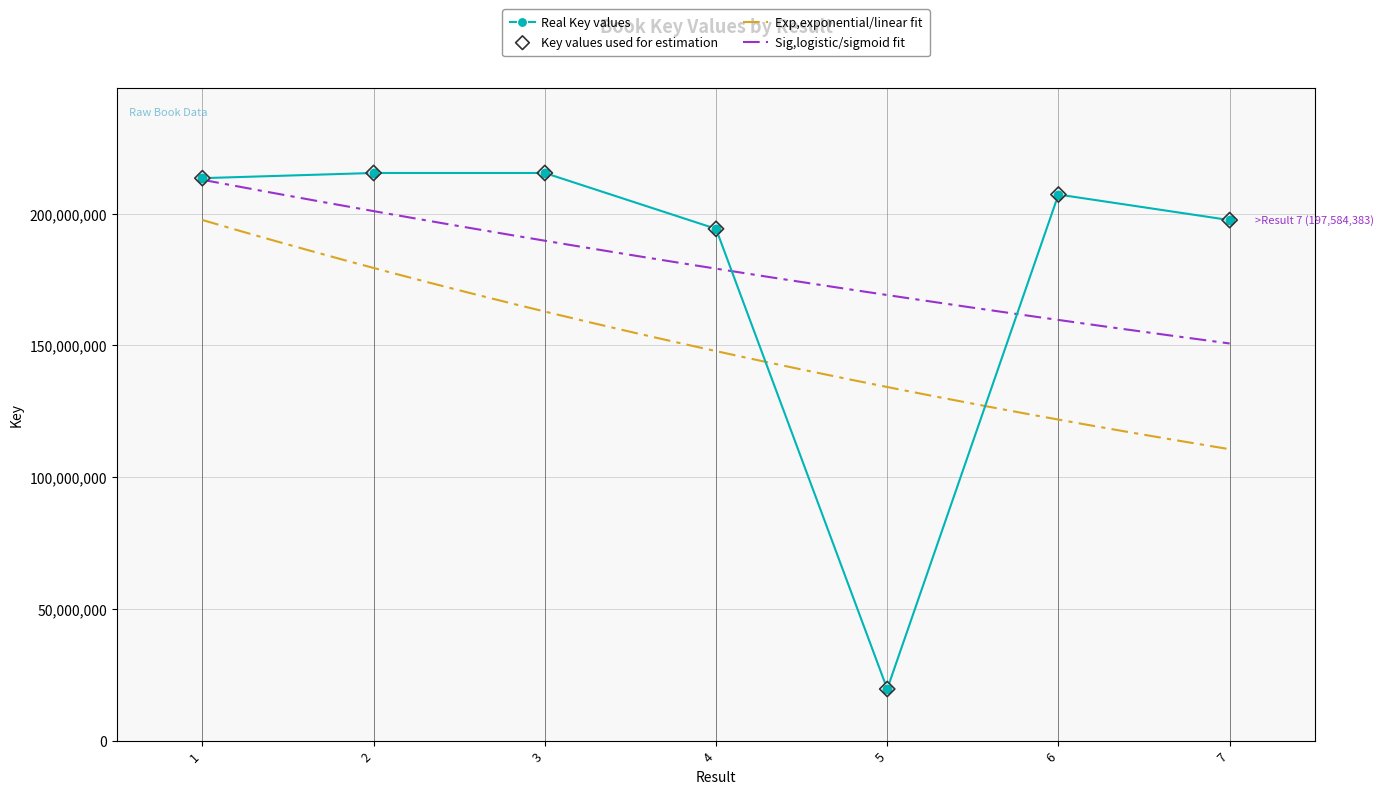

Which has a higher value, 6 or 7?

6